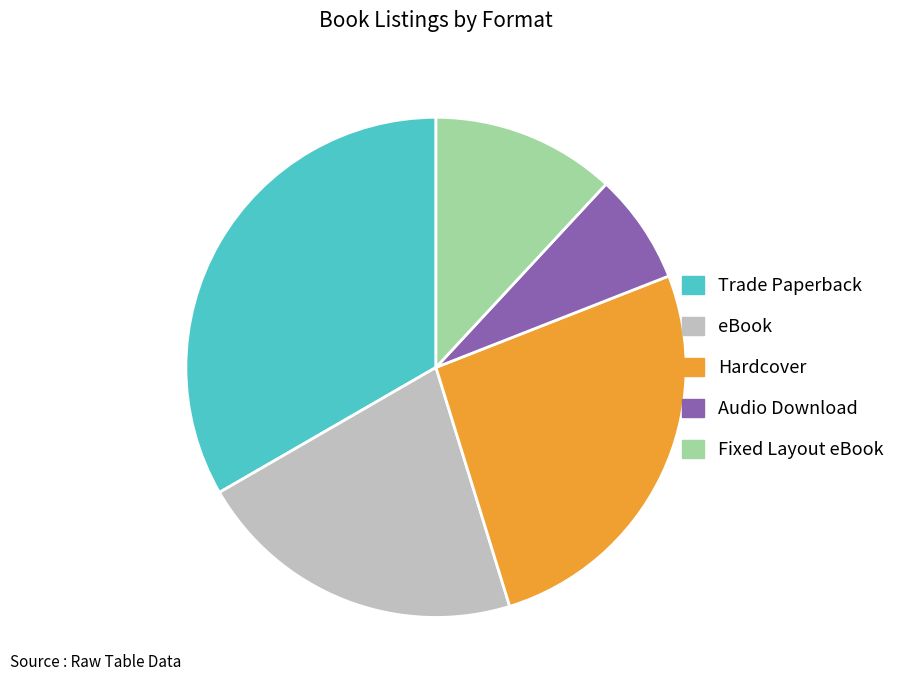

Is there any slice that represents more than half of the pie?

No